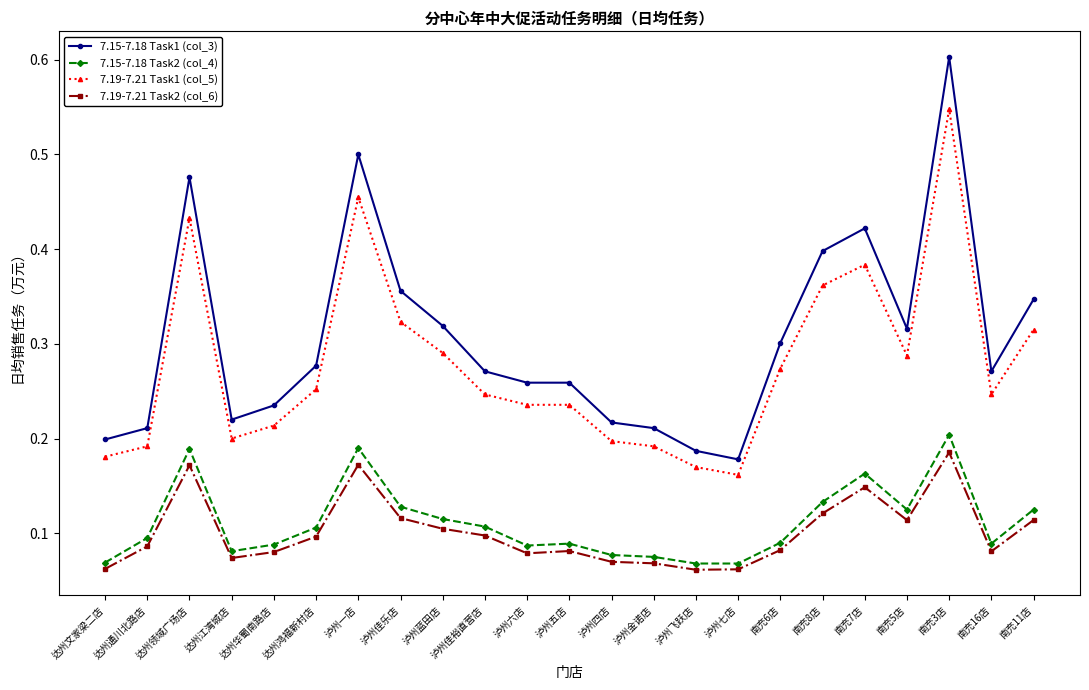

Where is the first local minimum for 7.19-7.21 Task2 (col_6)?

达州江湾城店